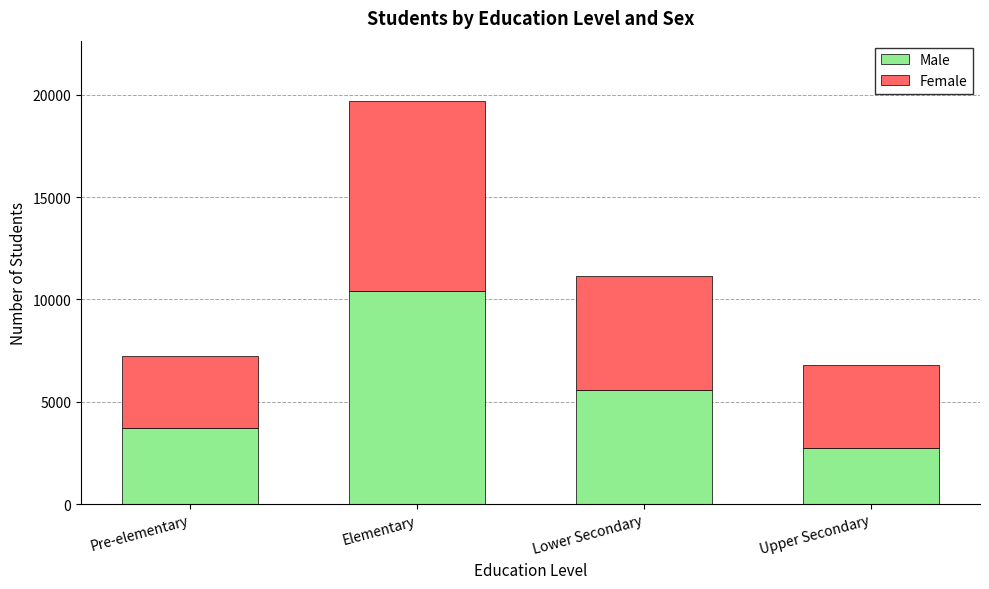

How many distinct data groups are displayed?

2